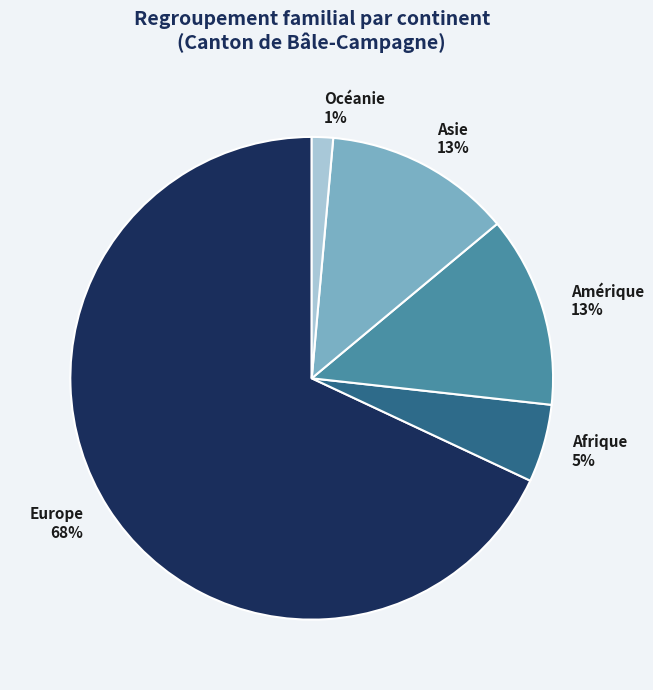

Between Amérique and Europe, which is larger?

Europe